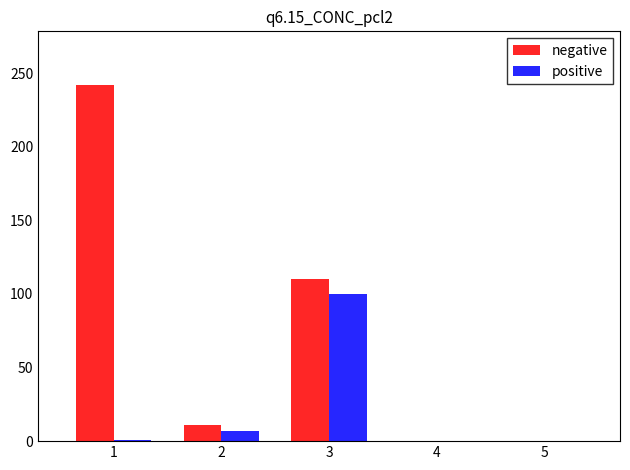

Which series has the largest total across all categories?

negative